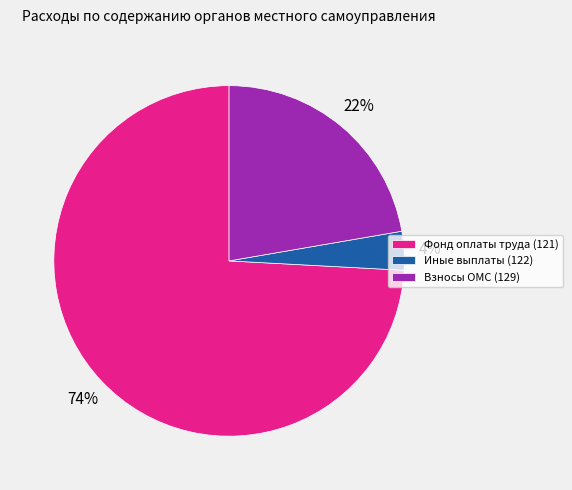

To the nearest percent, what portion does Иные выплаты (122) represent?

4%